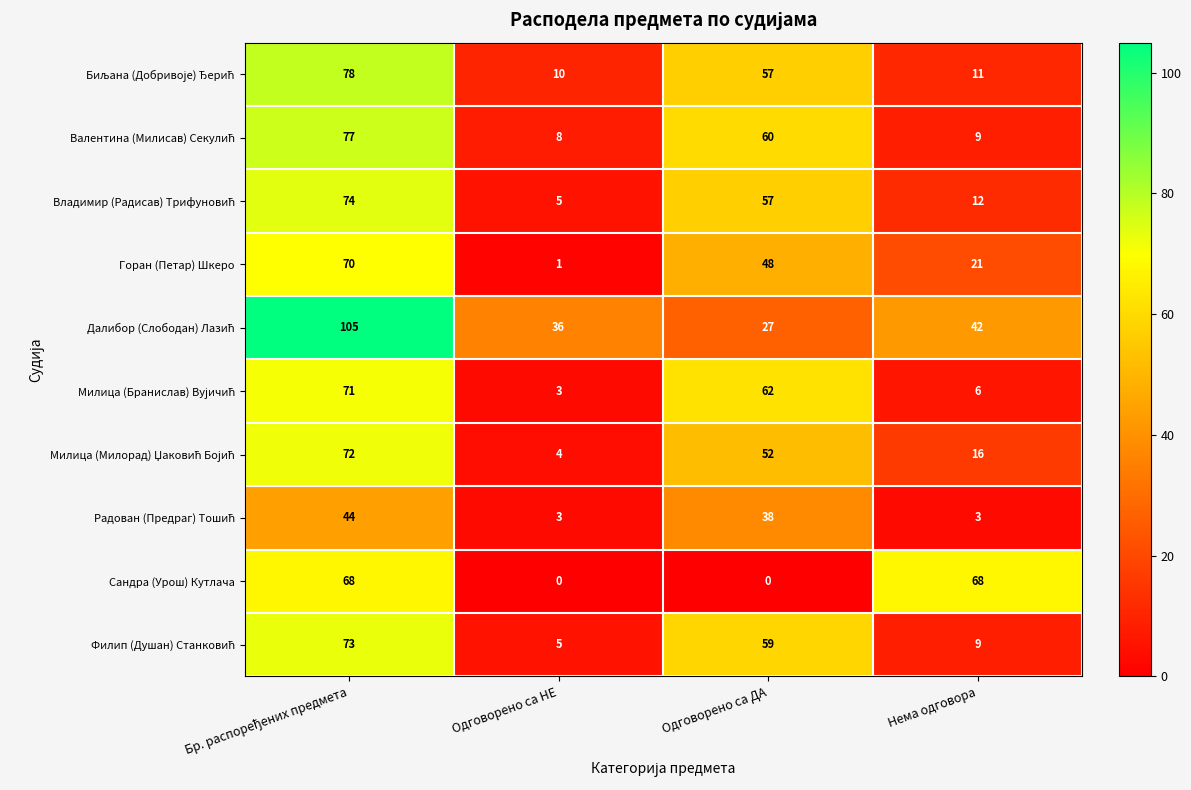

What is the difference between the maximum and second lowest values in the Горан (Петар) Шкеро series?

49